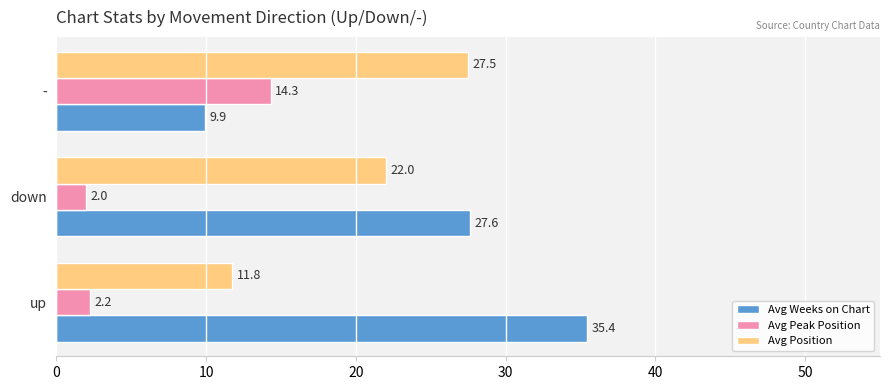

What is the total value across all series at down?

51.6